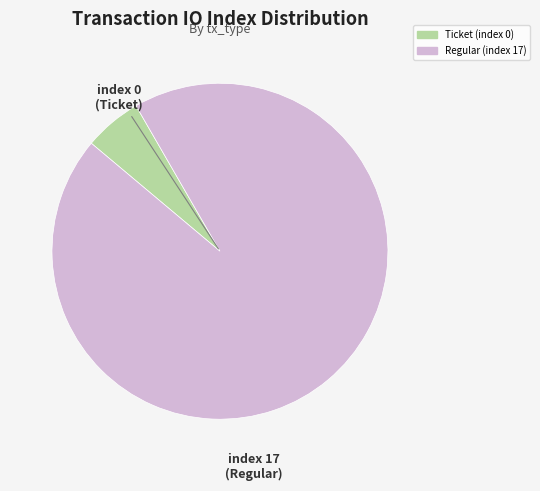

The Regular (index 17) slice represents 86% of the pie. True or false?

False